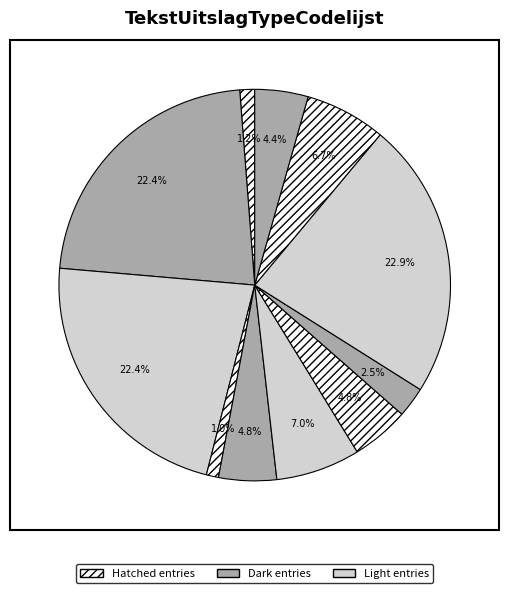

Count the number of slices in the pie.

11